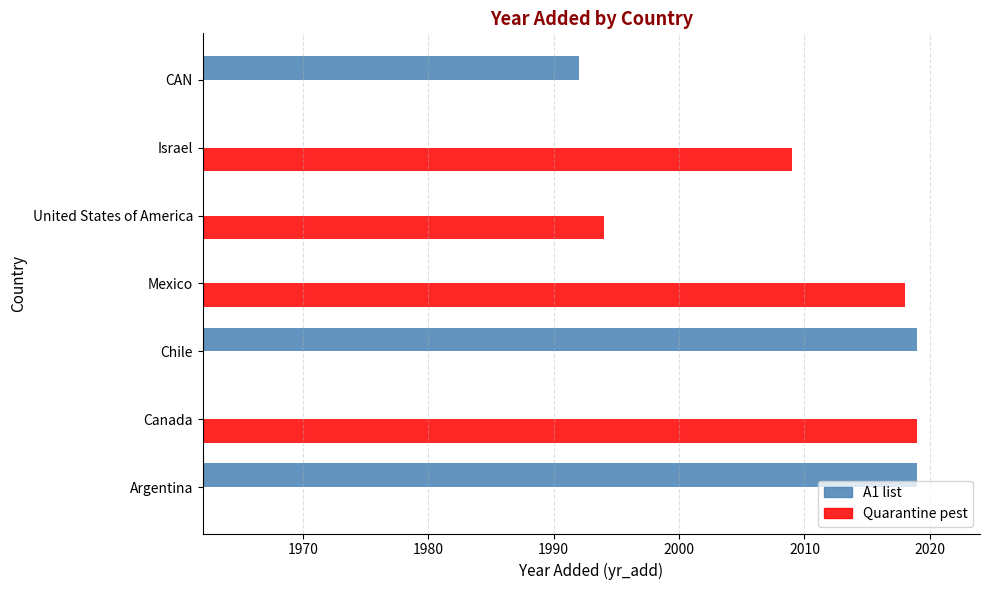

Is it true that Quarantine pest equals -1203 at Argentina?

False